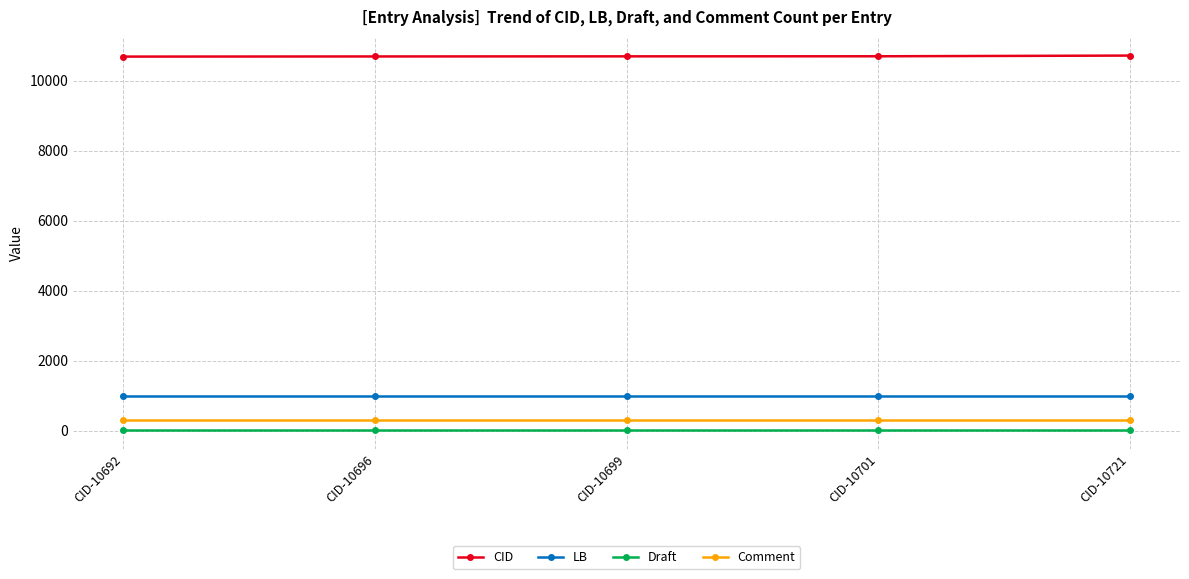

What is the value of the Draft point at the 2nd from the left?

6